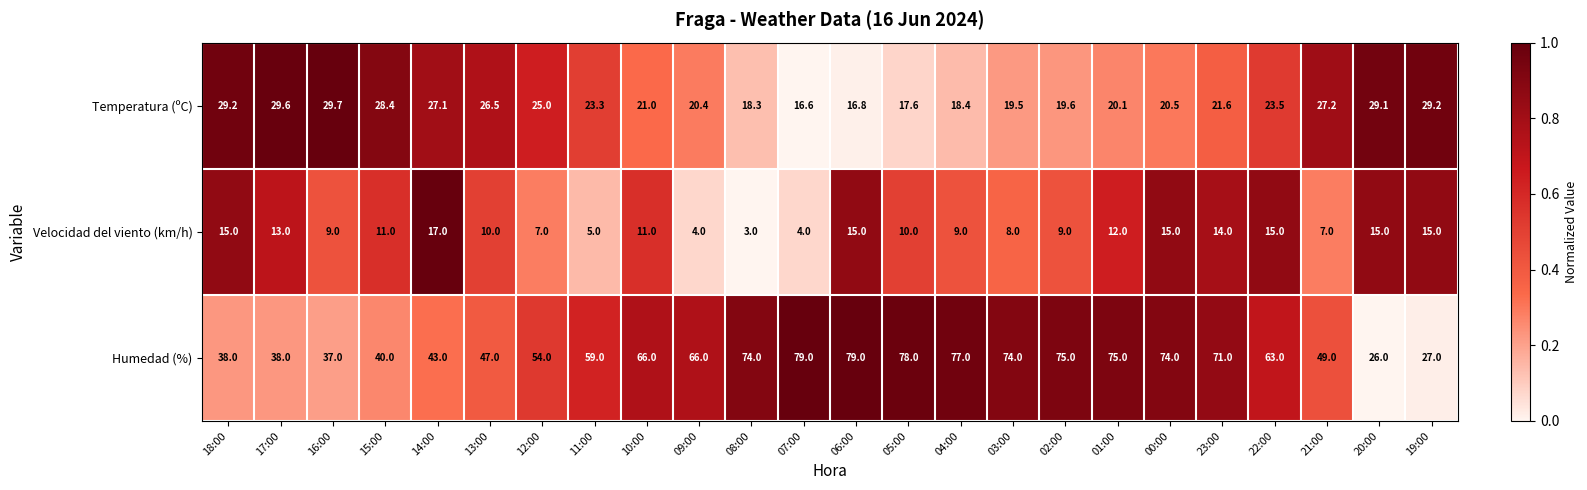

List the series in order of their overall mean, lowest first.

Velocidad del viento (km/h), Temperatura (ºC), Humedad (%)